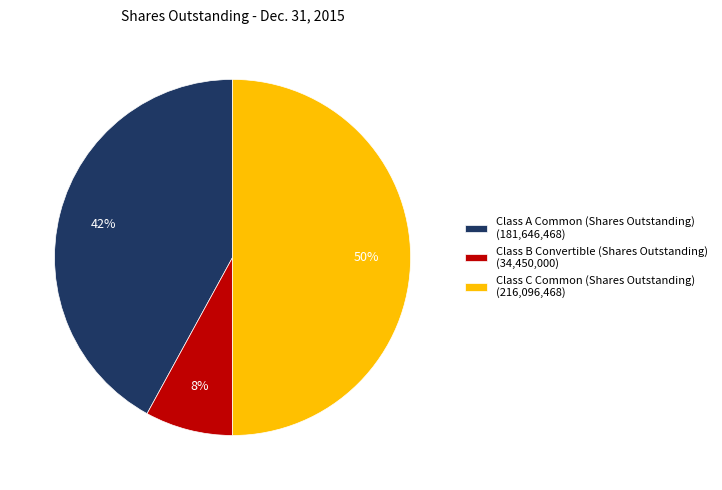

True or false: Class C Common (Shares Outstanding) accounts for 50% of the total.

True